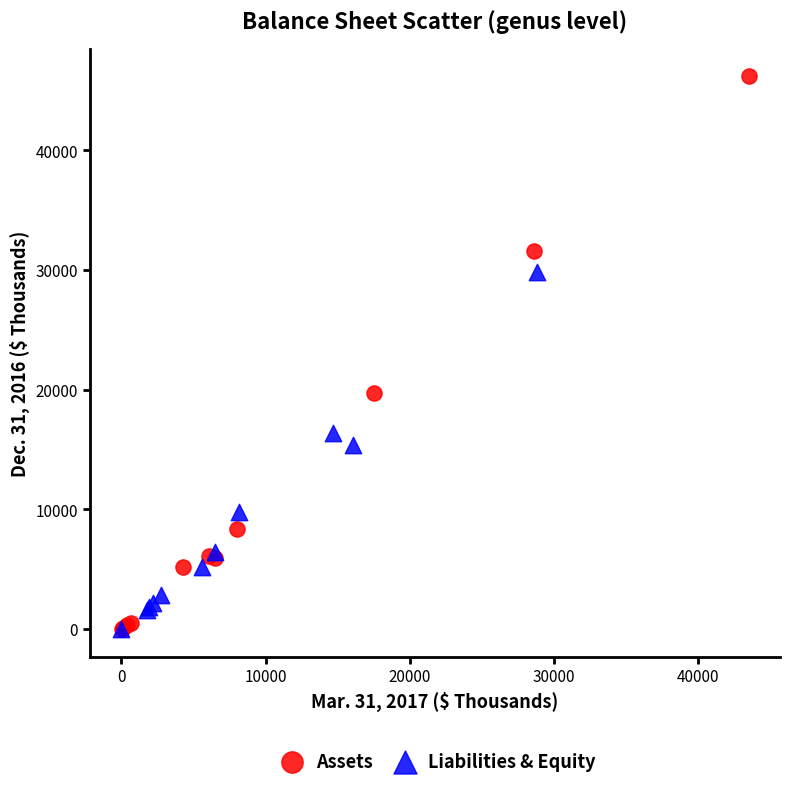

Which series has the widest spread of Y values?

Assets